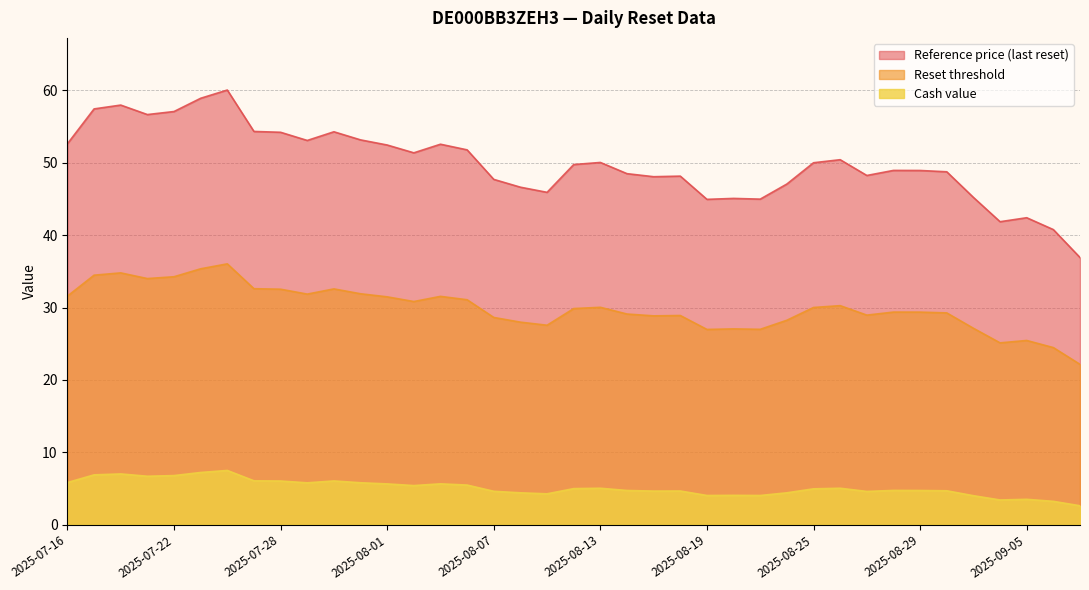

Between 2025-08-21 and 2025-08-29, which is larger?

2025-08-29